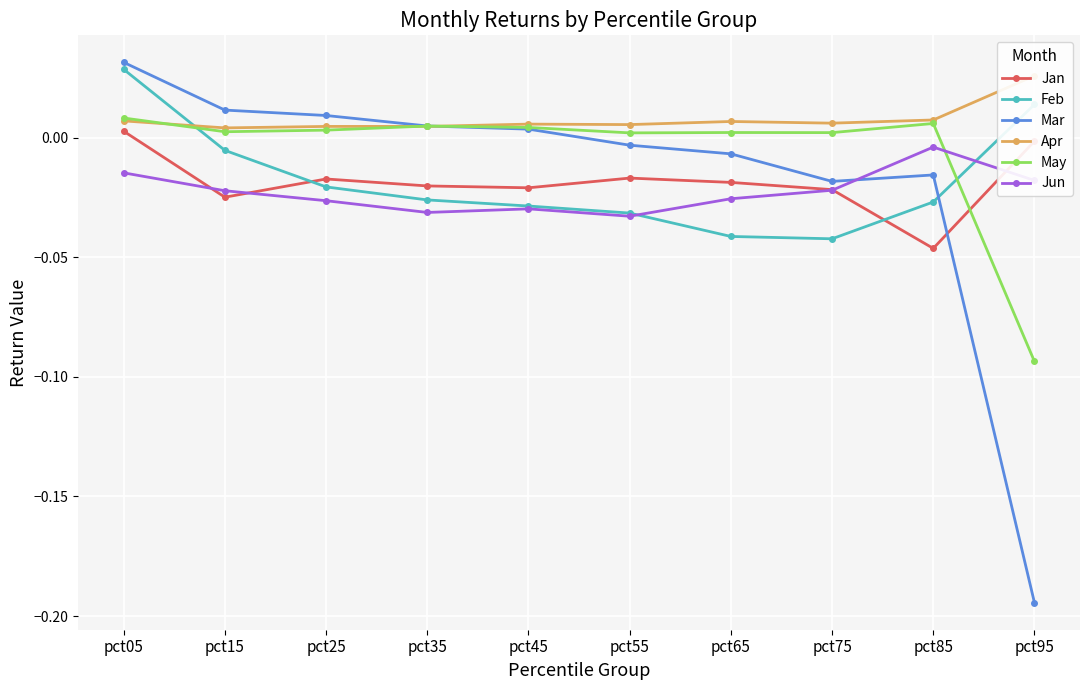

Which series has the largest total across all categories?

Apr